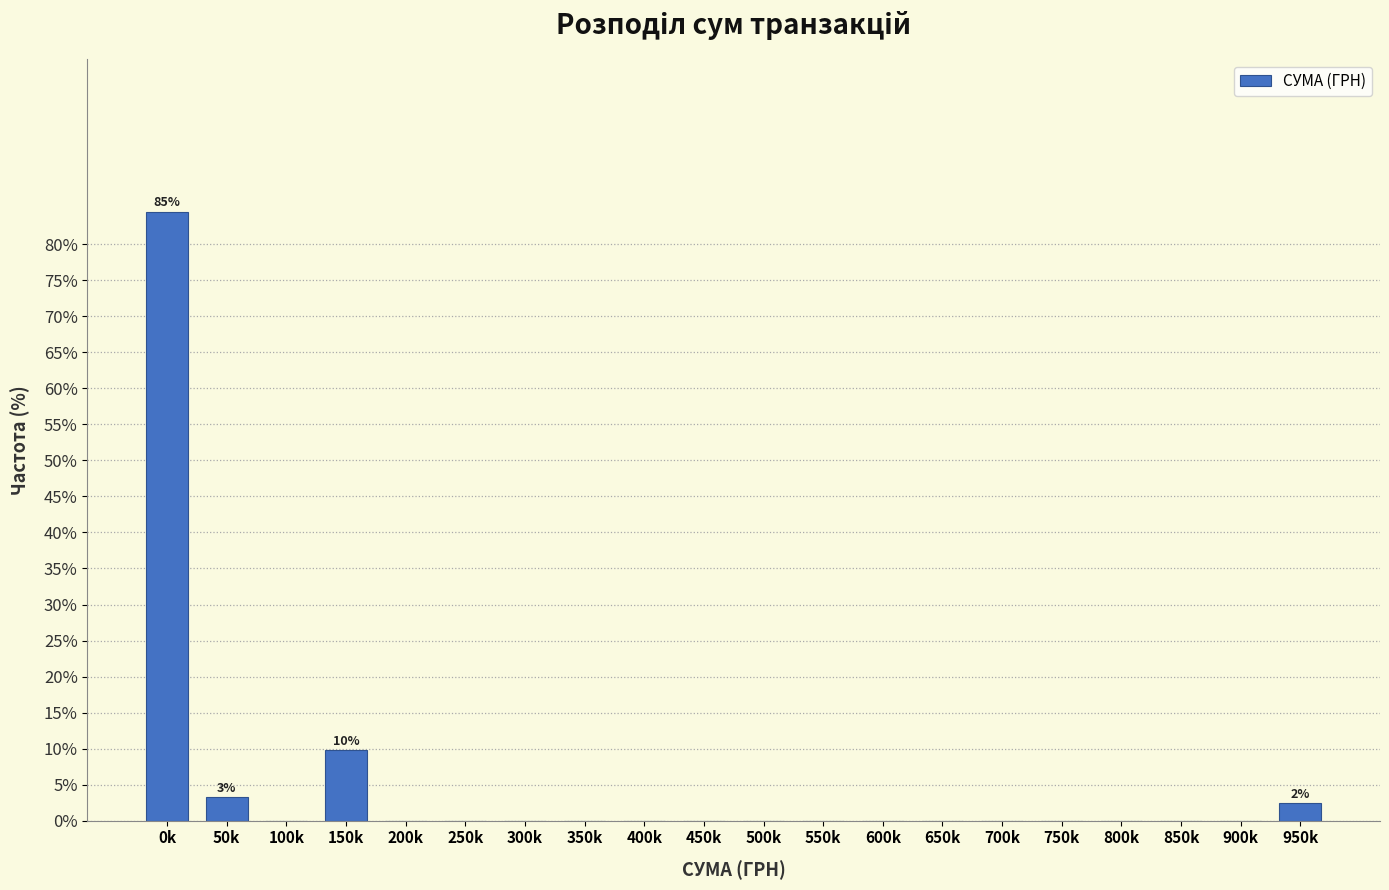

Reading left to right, what are all the values shown in this chart?

0k=84.6	50k=3.3	100k=0.0	150k=9.8	200k=0.0	250k=0.0	300k=0.0	350k=0.0	400k=0.0	450k=0.0	500k=0.0	550k=0.0	600k=0.0	650k=0.0	700k=0.0	750k=0.0	800k=0.0	850k=0.0	900k=0.0	950k=2.4